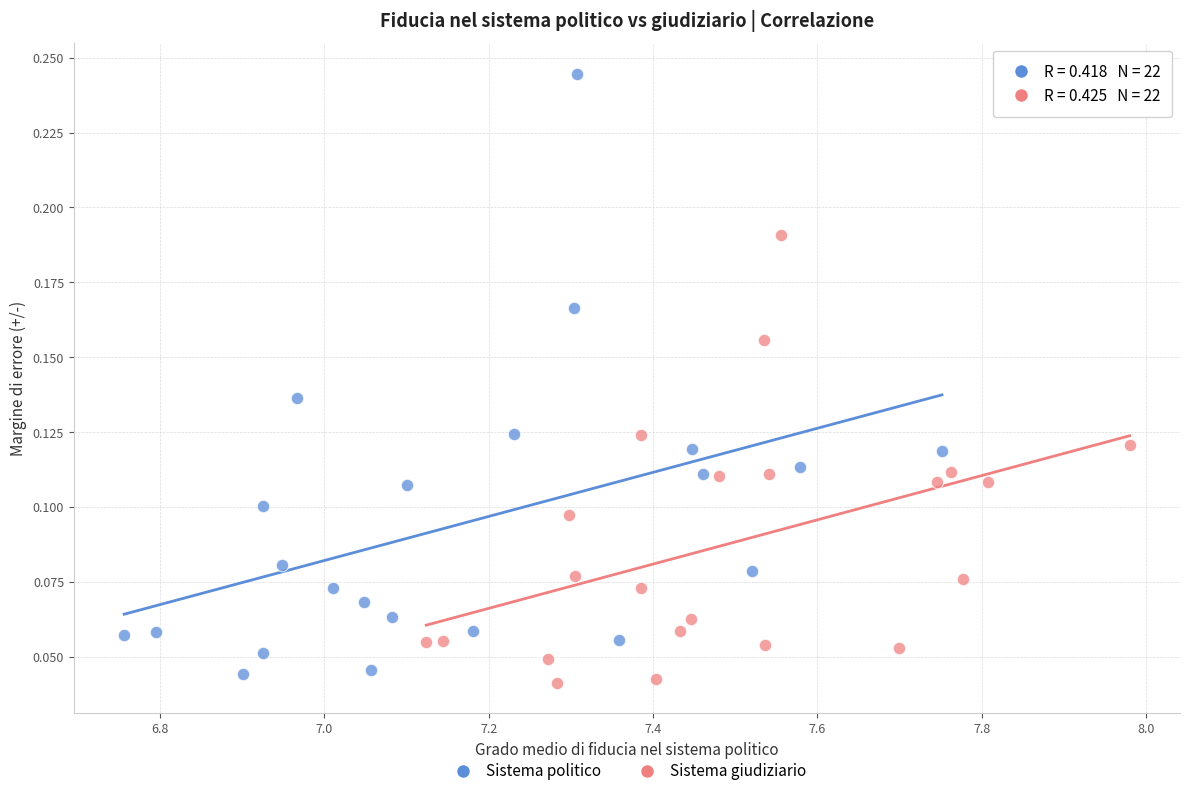

What are all the series names shown in the legend?

Sistema politico, Sistema giudiziario